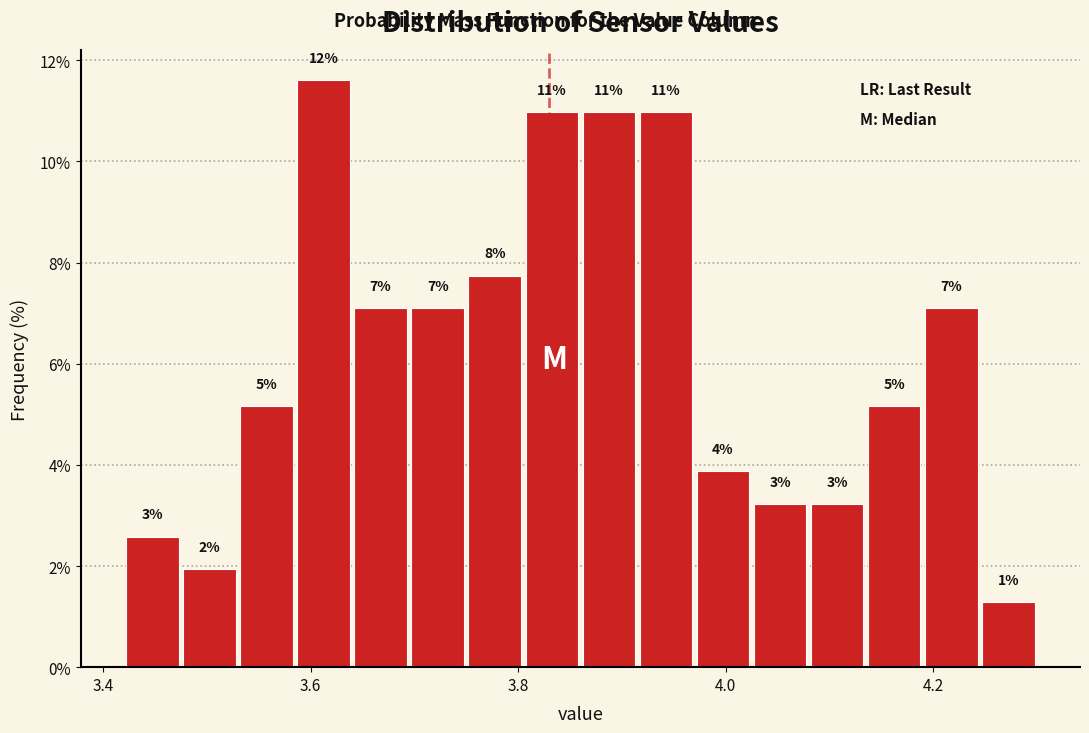

Around what value on the x-axis is the tallest bar? Give the approximate position of its centre, as read against the axis.

3.62